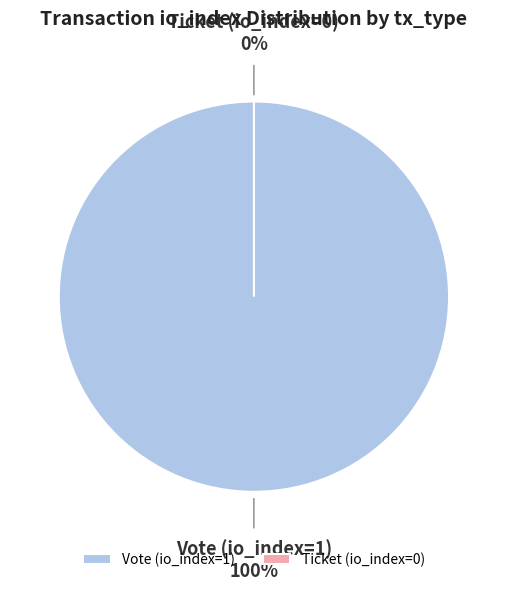

Which slice is the smallest?

Ticket (io_index=0)